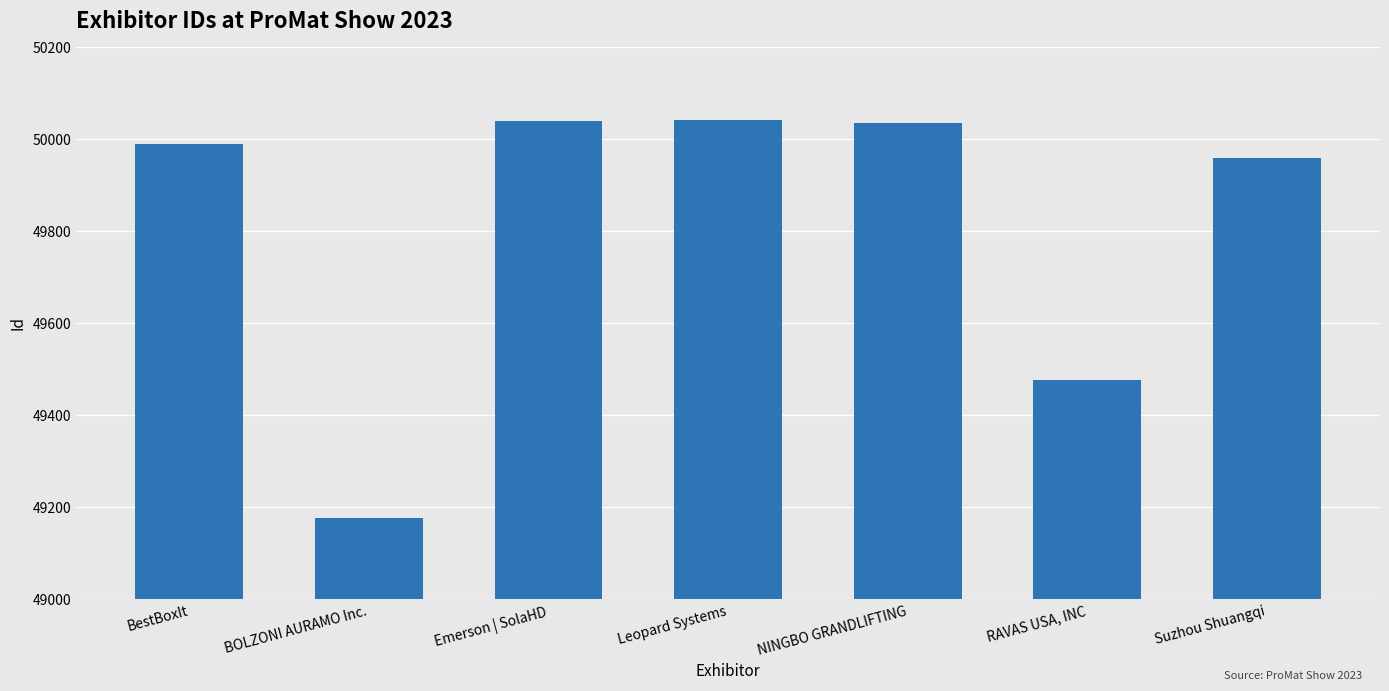

What is the average value?

49817